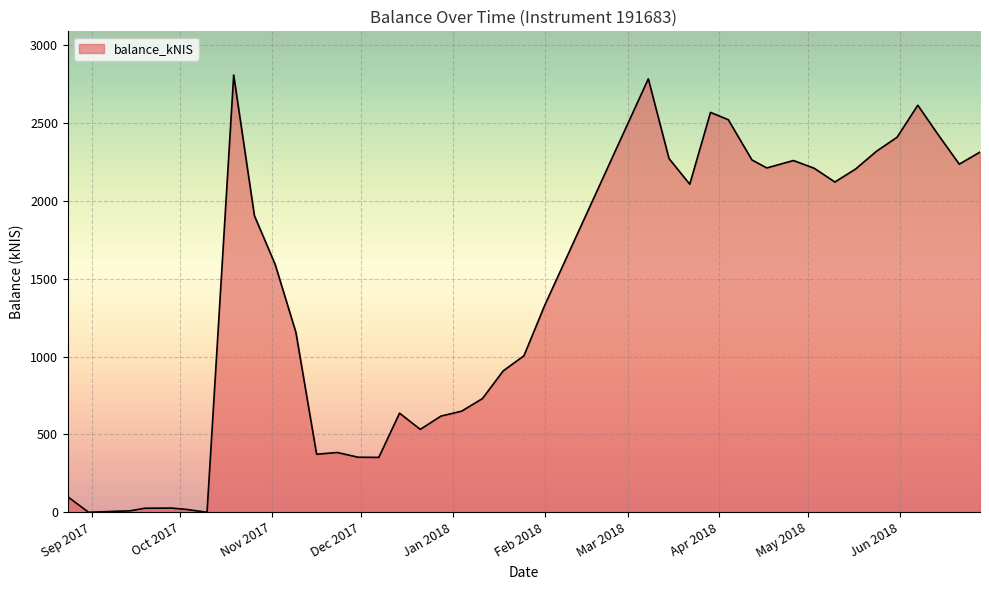

What is the maximum value shown in the chart?

2809.1